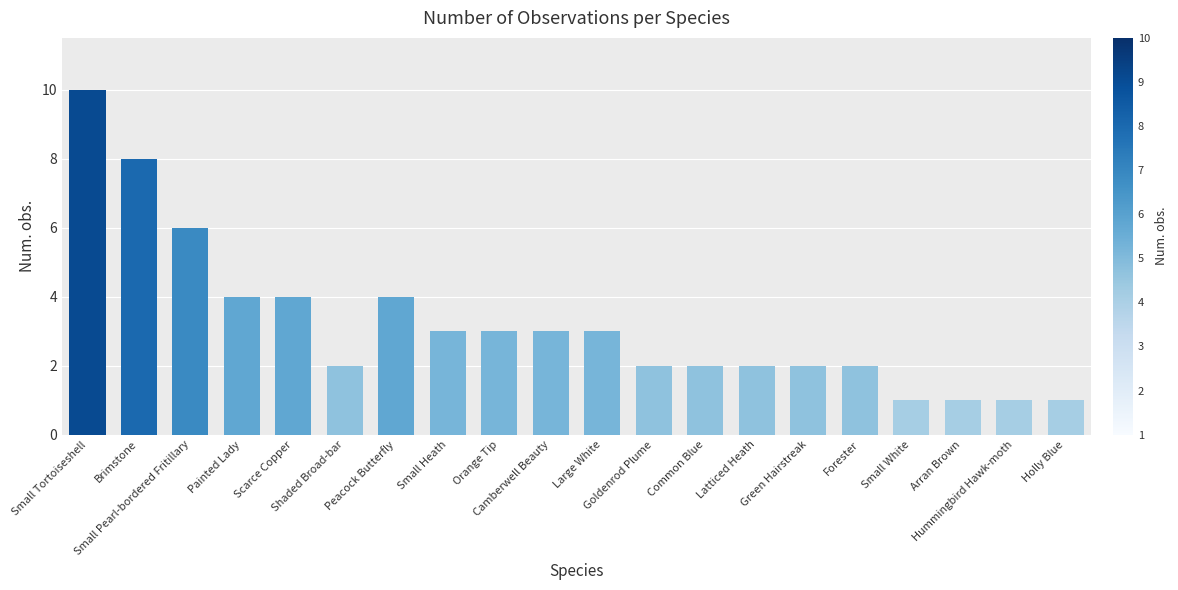

What is the difference between the maximum and second lowest values?

9